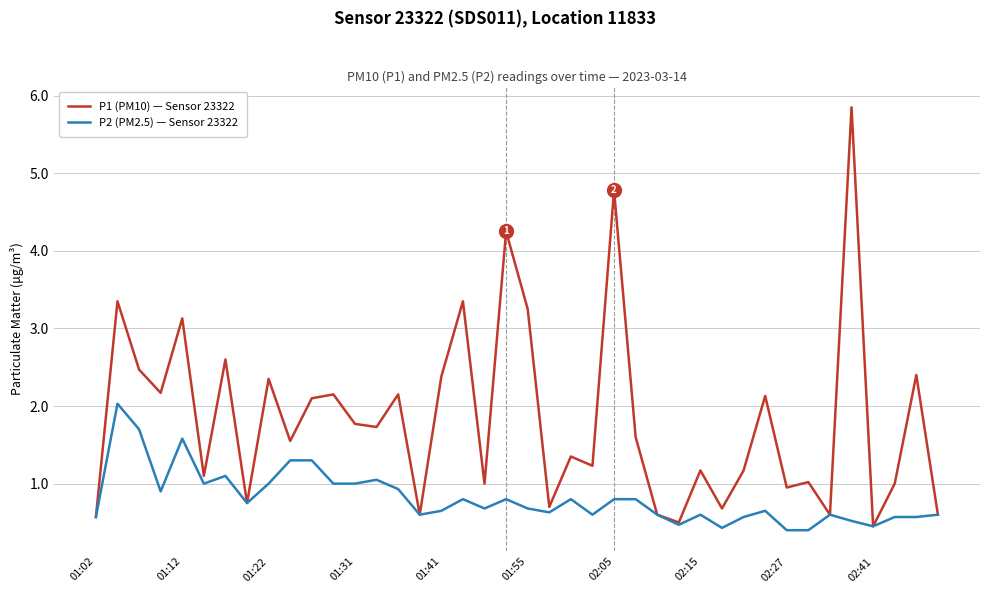

Rank the series by their average value, from highest to lowest.

P1 (PM10) — Sensor 23322, P2 (PM2.5) — Sensor 23322